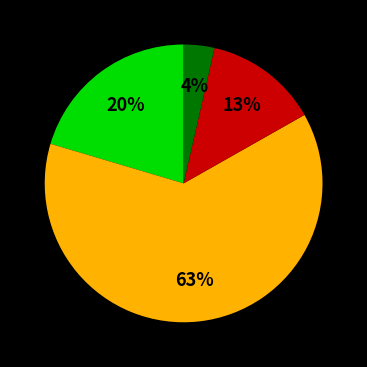

To the nearest percent, what is the difference between the largest and smallest slice percentages?

59%